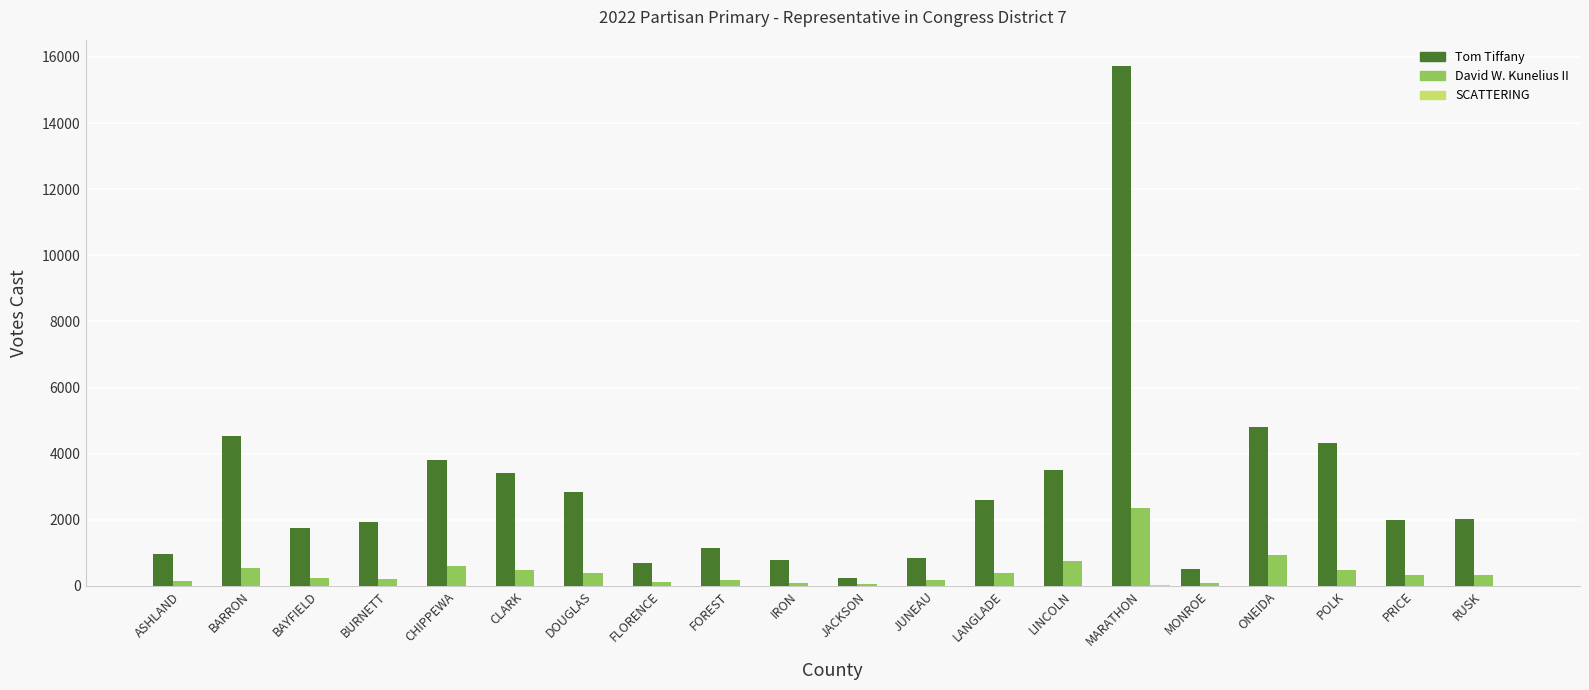

Which series has the largest total across all categories?

Tom Tiffany